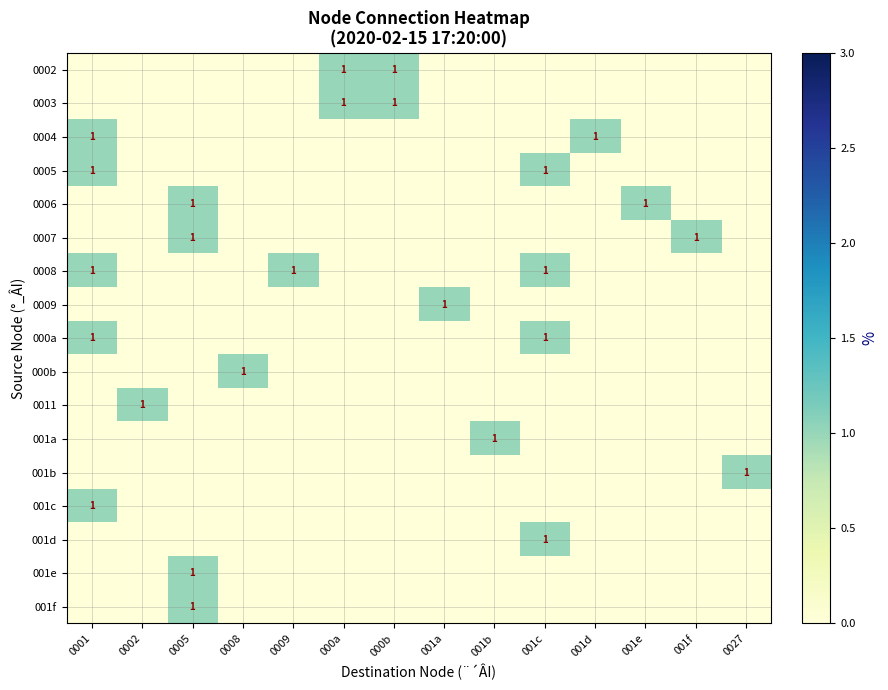

What is the greatest value displayed?

1